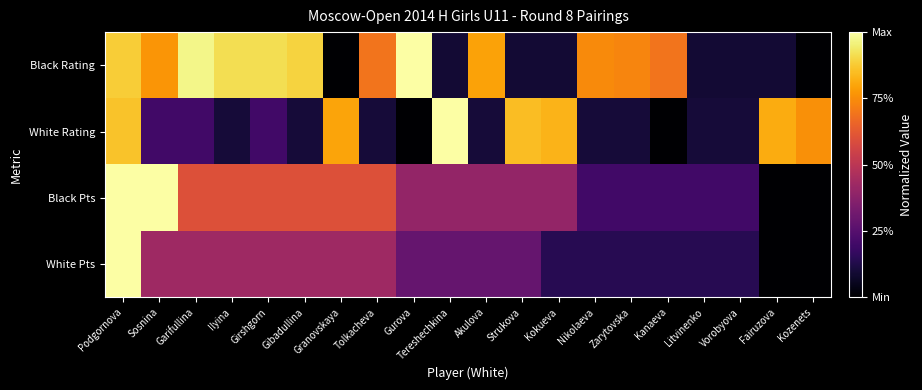

How many series are shown in this chart?

4